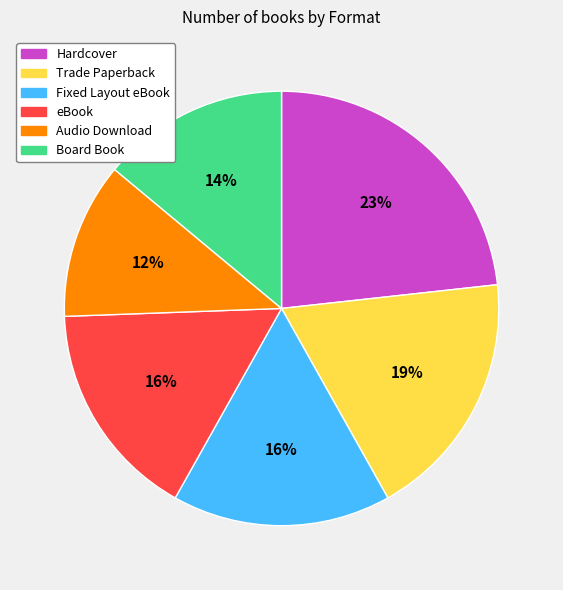

To the nearest percent, what percentage of the pie is Hardcover?

23%